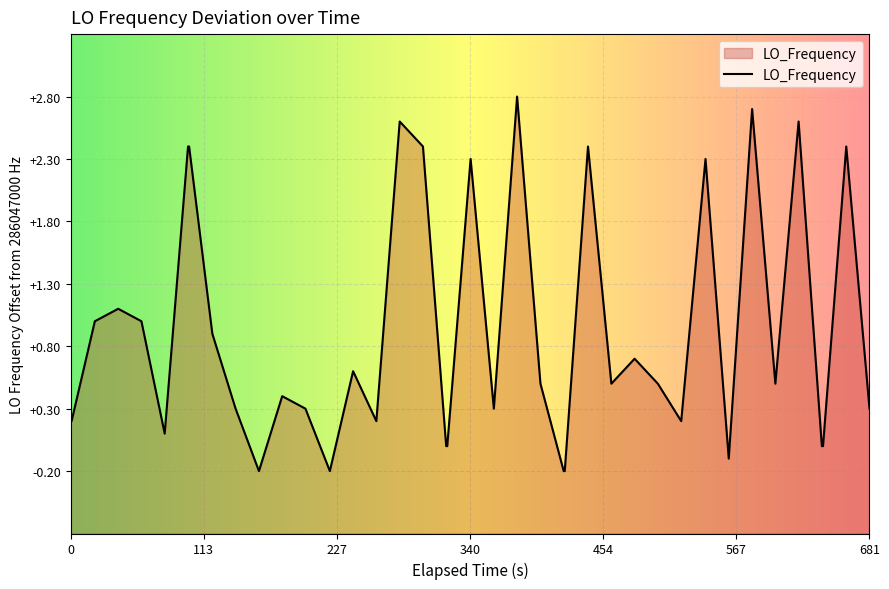

What is the sum of all values?

36.2